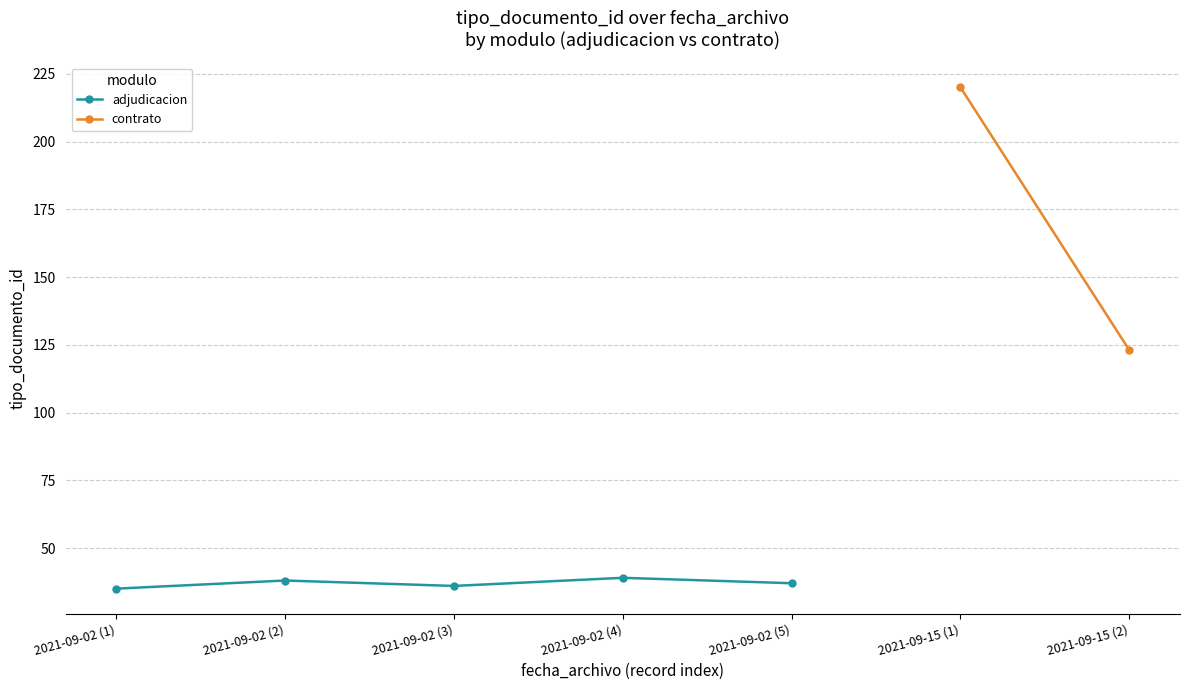

What is the ratio of the value at 2021-09-02 (1) to the value at 2021-09-02 (4)?

0.9